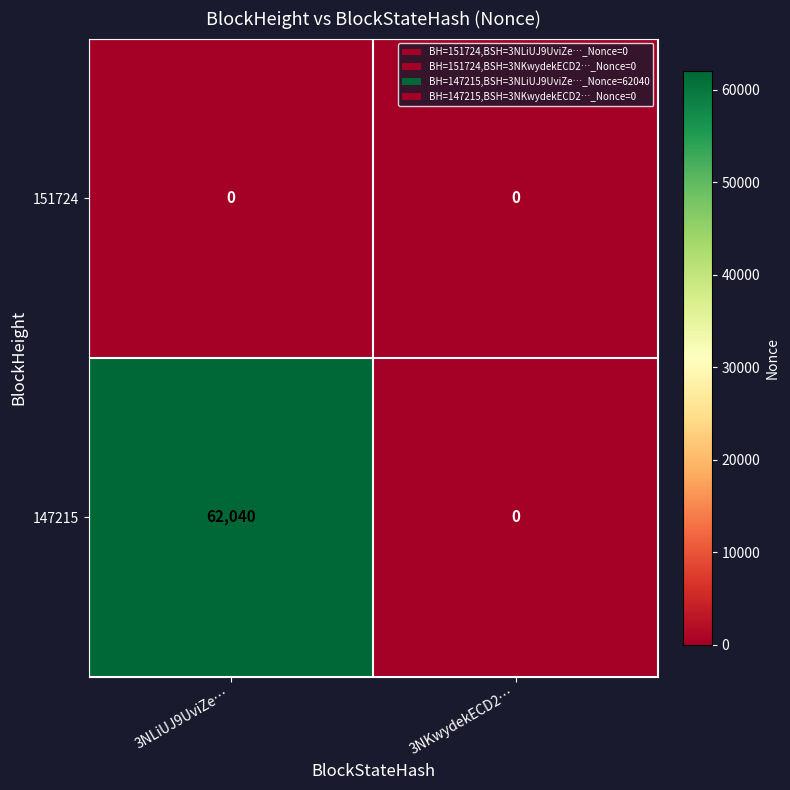

What is the spread (max minus min) of values at 3NLiUJ9UviZe…?

62040